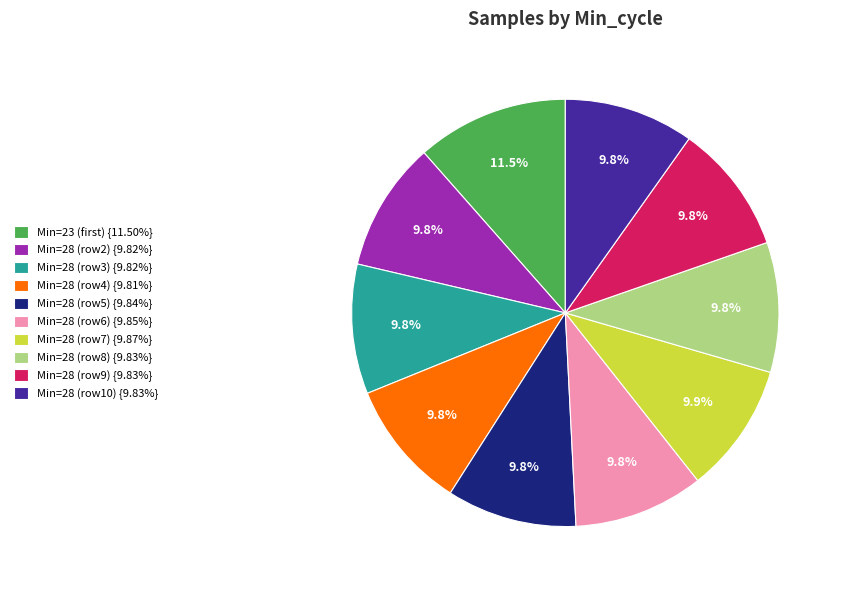

Is there a majority slice in this chart?

No